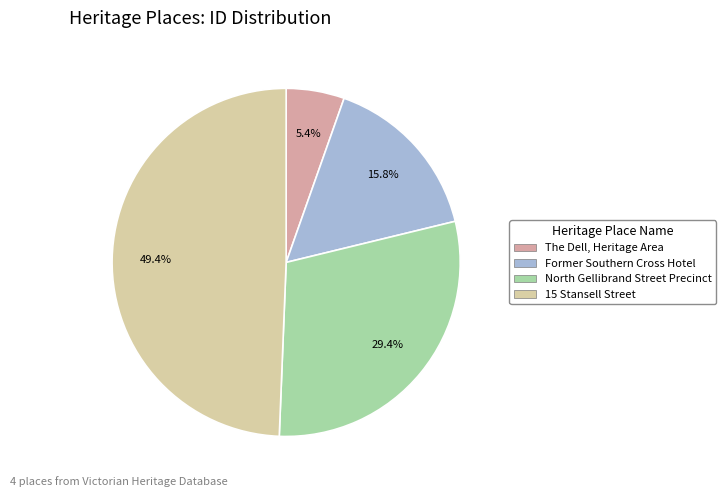

Rank the categories by value from lowest to highest.

The Dell, Heritage Area, Former Southern Cross Hotel, North Gellibrand Street Precinct, 15 Stansell Street